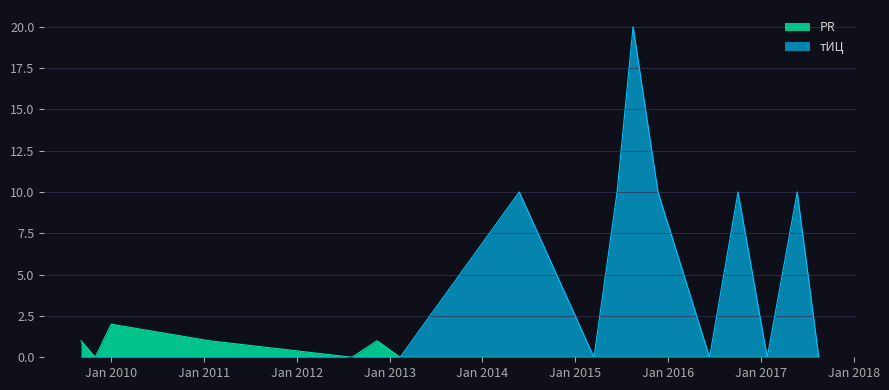

Which label corresponds to the largest value in the chart?

2015-08-17